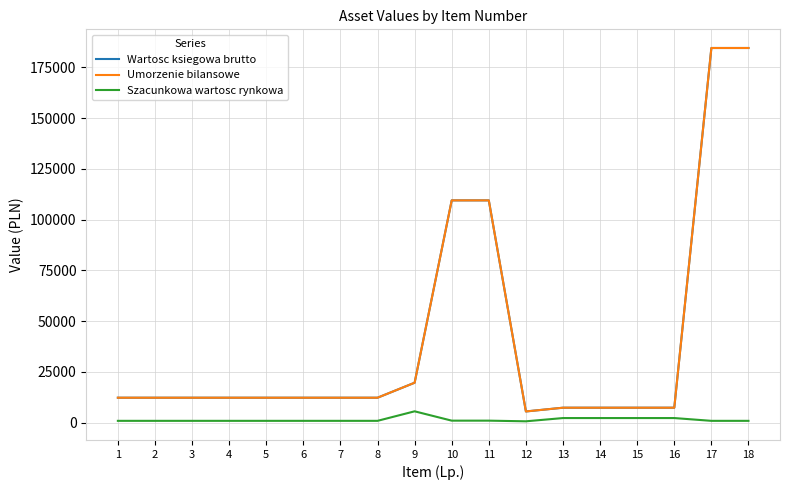

Is this an area chart (filled region under the line)?

No